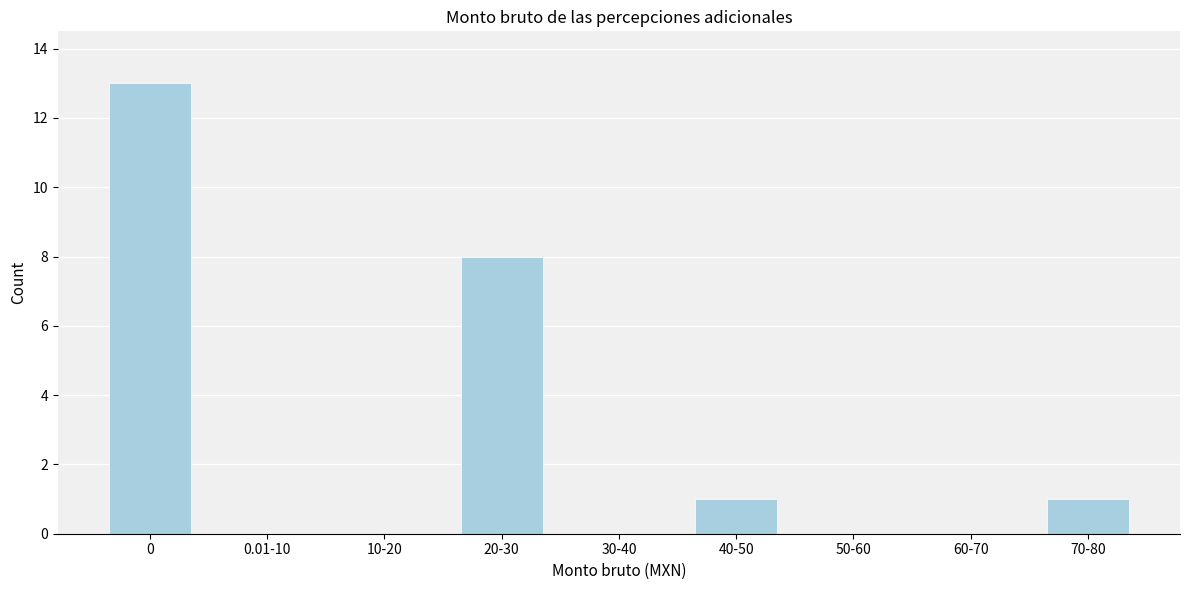

Reading left to right, list all the values displayed in this chart.

0=13	0.01-10=0	10-20=0	20-30=8	30-40=0	40-50=1	50-60=0	60-70=0	70-80=1